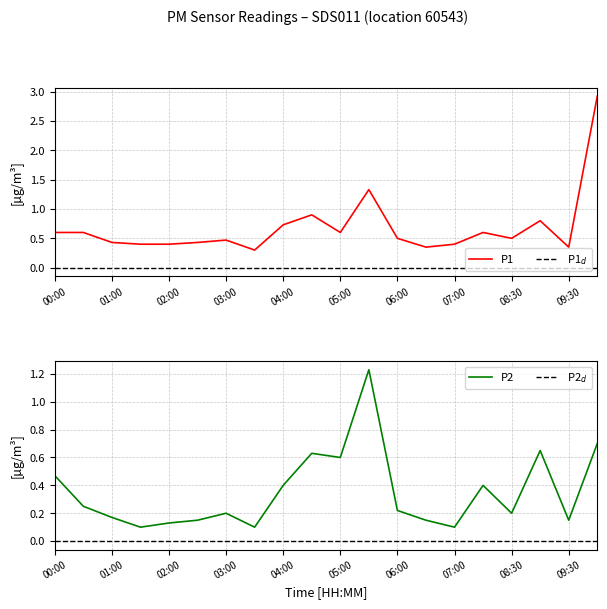

Rank the series by their maximum value, from highest to lowest.

P1, P2